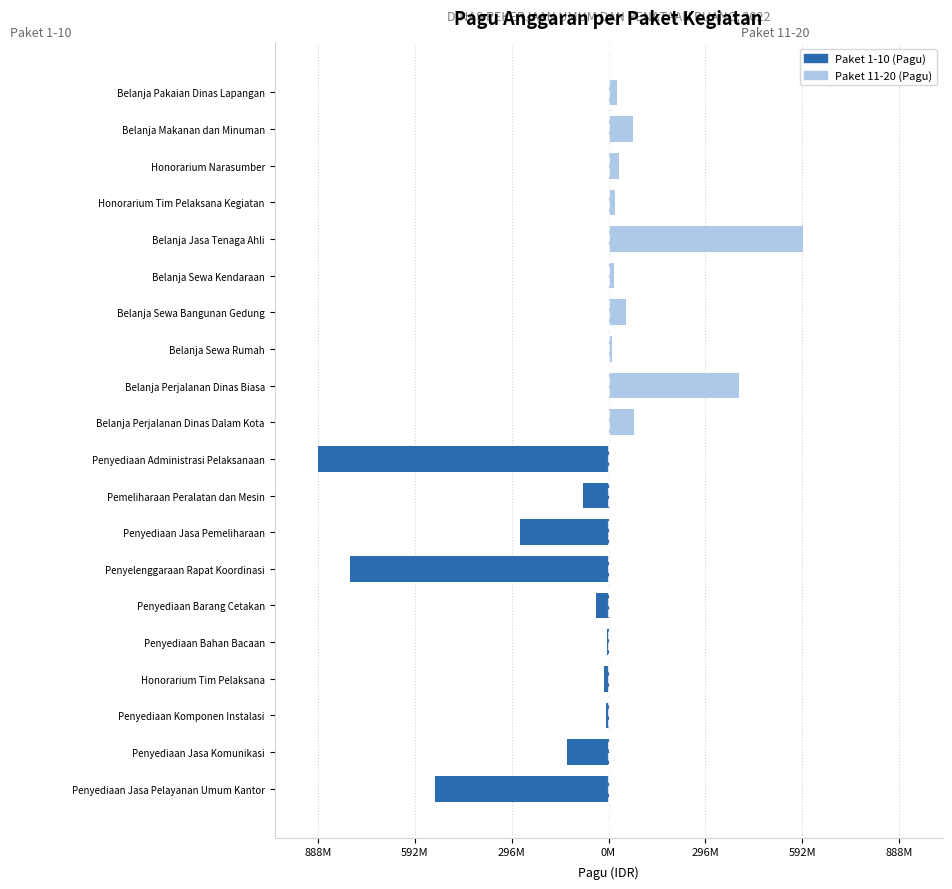

Rank the series by their maximum value, from highest to lowest.

Main Packages (11-20), Main Packages (1-10)